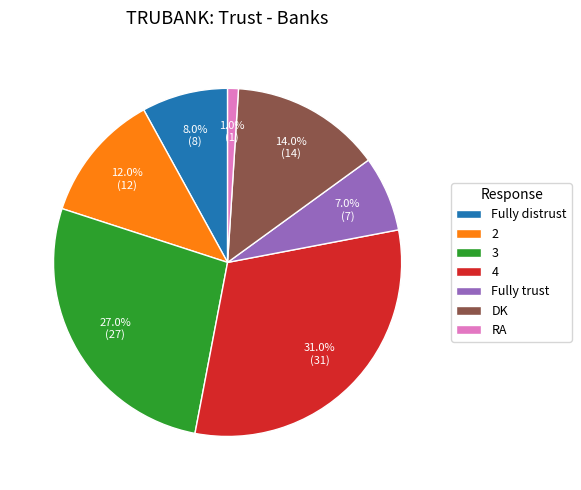

How much of the chart is everything except 2?

88.0%